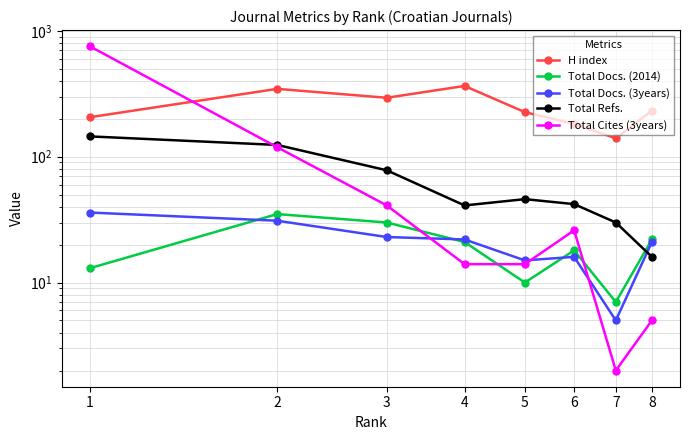

What is the difference between the maximum and second lowest values in the Total Cites (3years) series?

749